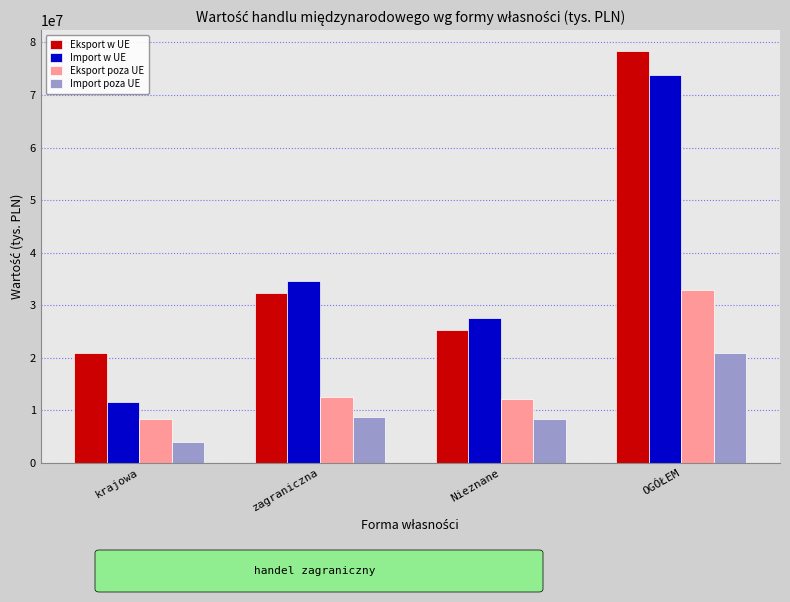

At which label is Import w UE closest to 42685892?

zagraniczna